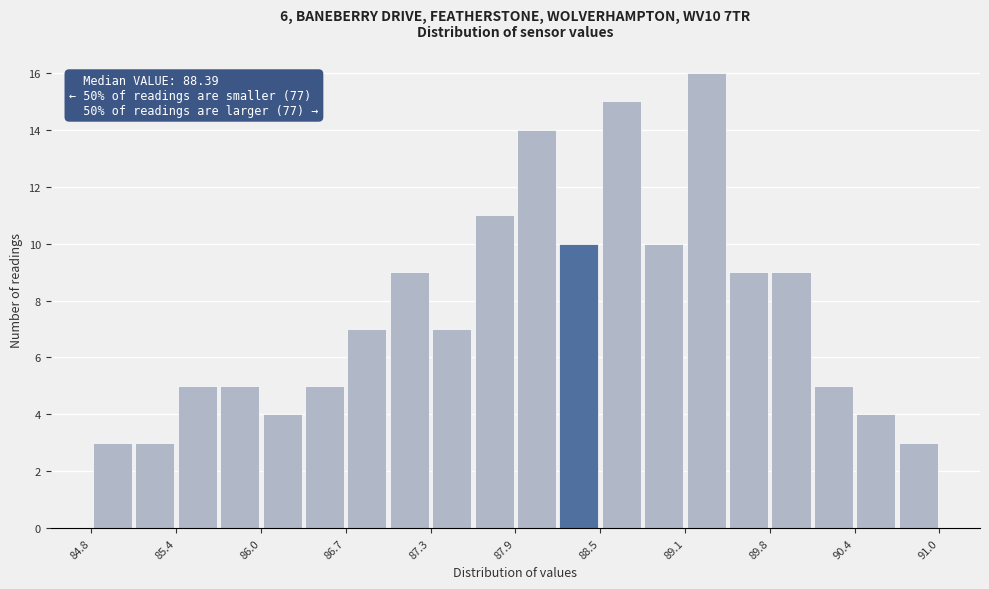

Read against the x-axis, roughly where is the centre of the tallest bar?

89.3